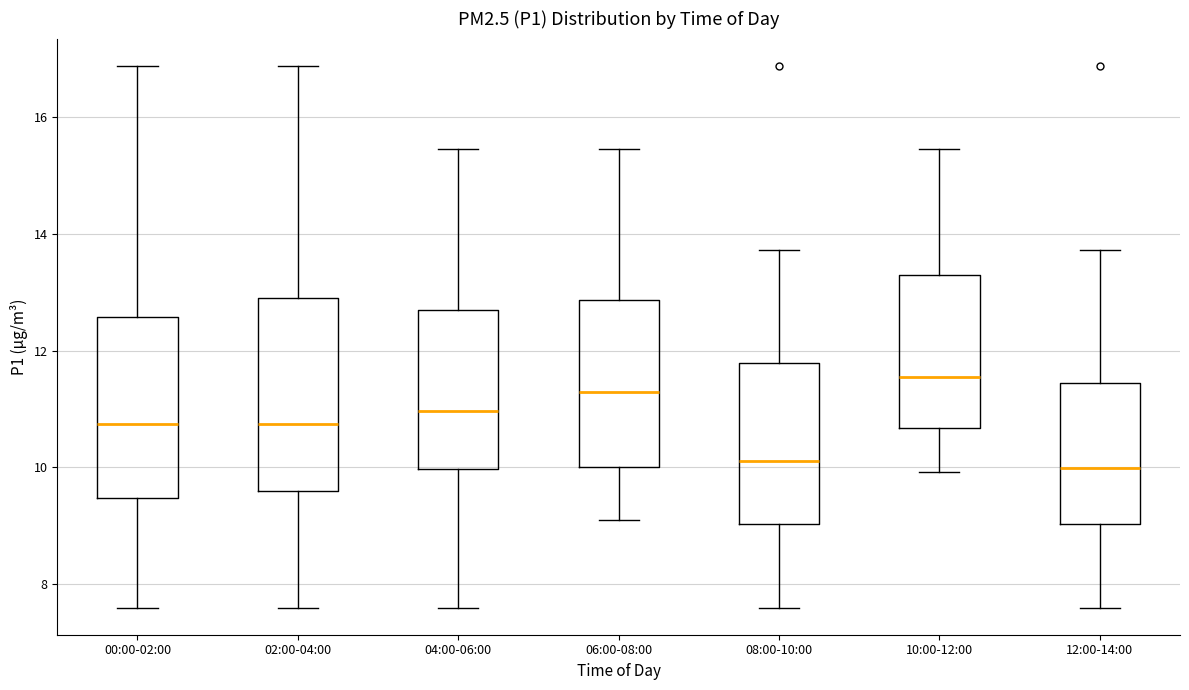

Reading left to right, transcribe this box plot: for each box, give where its median line is, the range the box spans, and where its two whiskers end, as read against the y-axis. The values are not printed on the chart, so give them approximately, as read against the axis.

00:00-02:00: median 10.8, box 9.4 to 12.6, whiskers 7.6 to 16.8
02:00-04:00: median 10.8, box 9.6 to 12.8, whiskers 7.6 to 16.8
04:00-06:00: median 11.0, box 10.0 to 12.6, whiskers 7.6 to 15.4
06:00-08:00: median 11.2, box 10.0 to 12.8, whiskers 9.2 to 15.4
08:00-10:00: median 10.2, box 9.0 to 11.8, whiskers 7.6 to 13.8
10:00-12:00: median 11.6, box 10.6 to 13.4, whiskers 10.0 to 15.4
12:00-14:00: median 10.0, box 9.0 to 11.4, whiskers 7.6 to 13.8